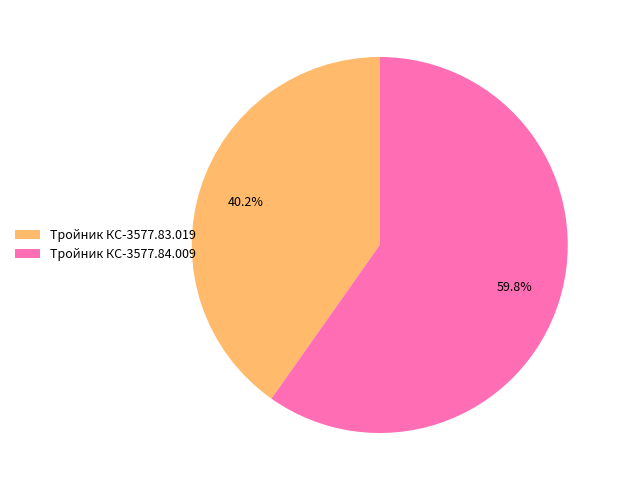

Count the number of slices in the pie.

2